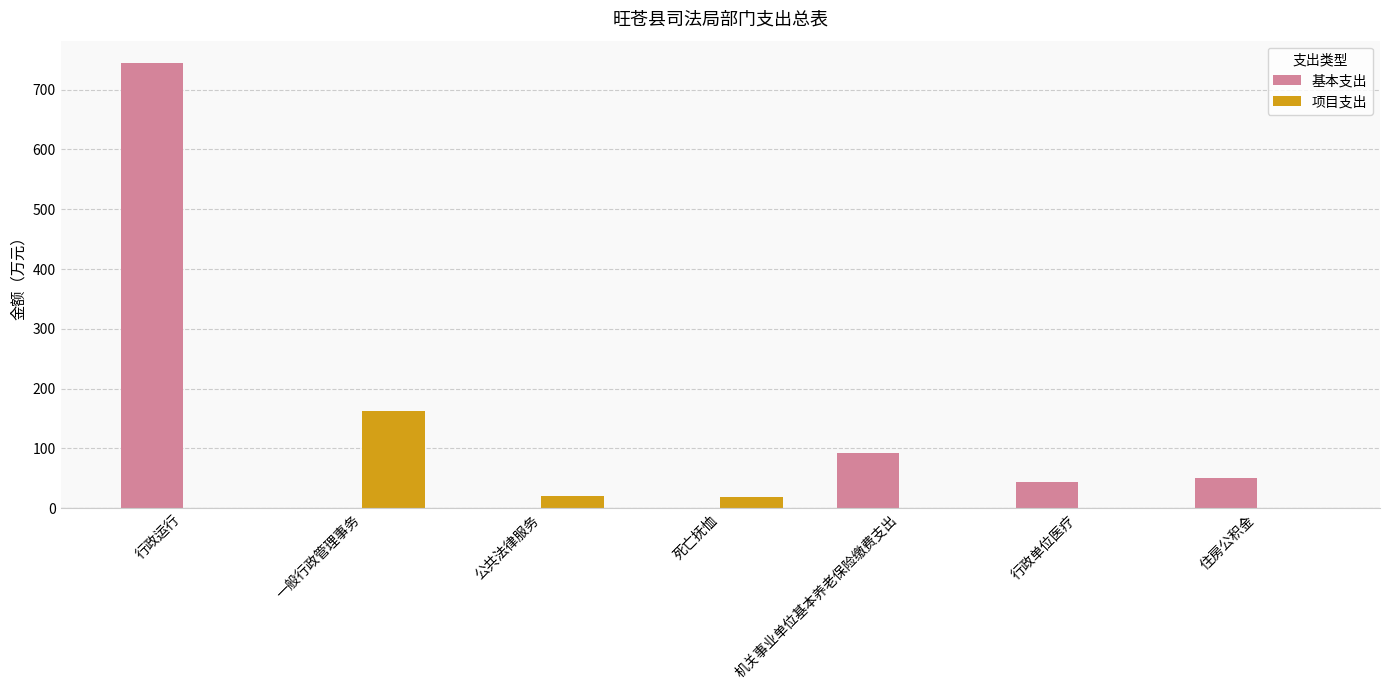

The 基本支出 series shows 744.8 at 行政运行. True or false?

True